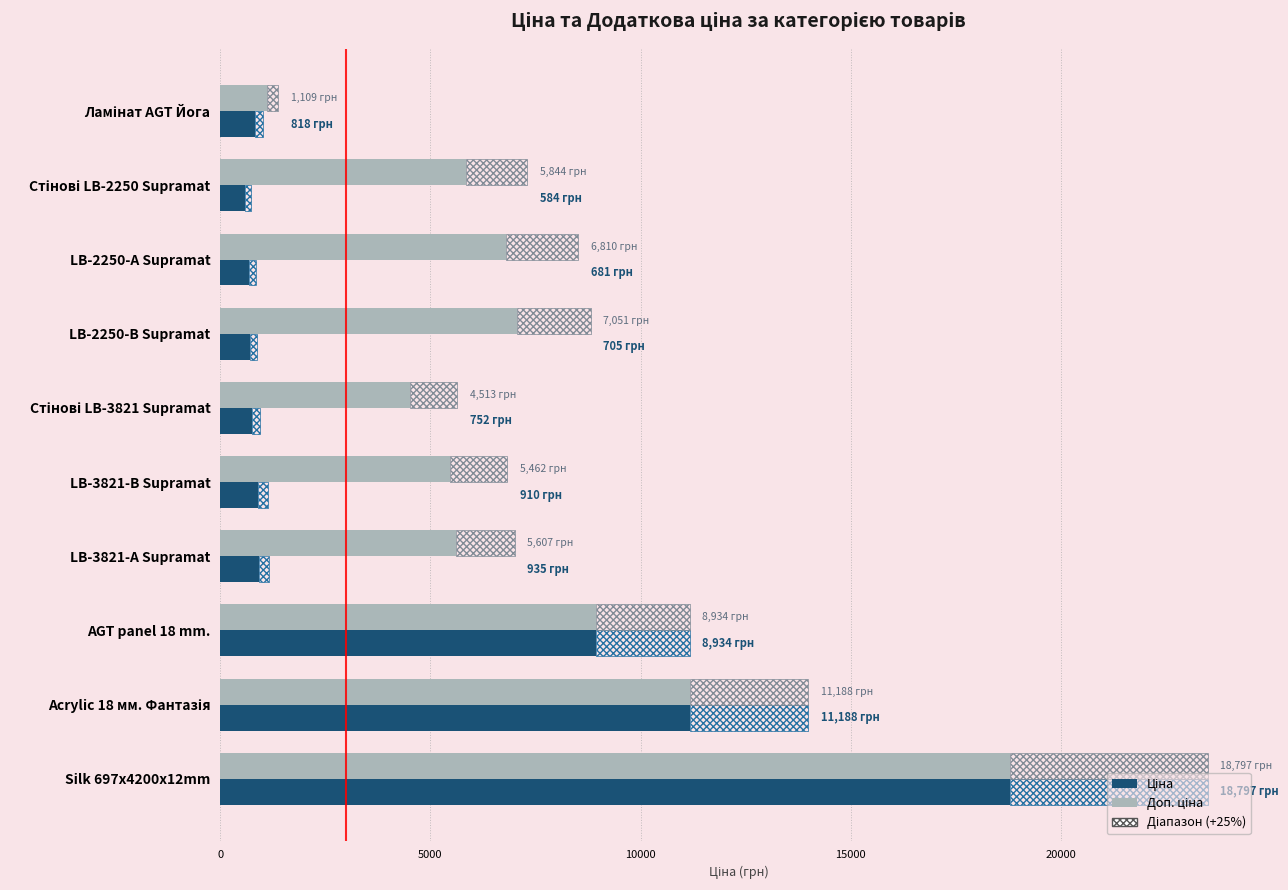

Between LB-2250-А Supramat and LB-3821-В Supramat, which series saw the biggest shift?

Доп. ціна